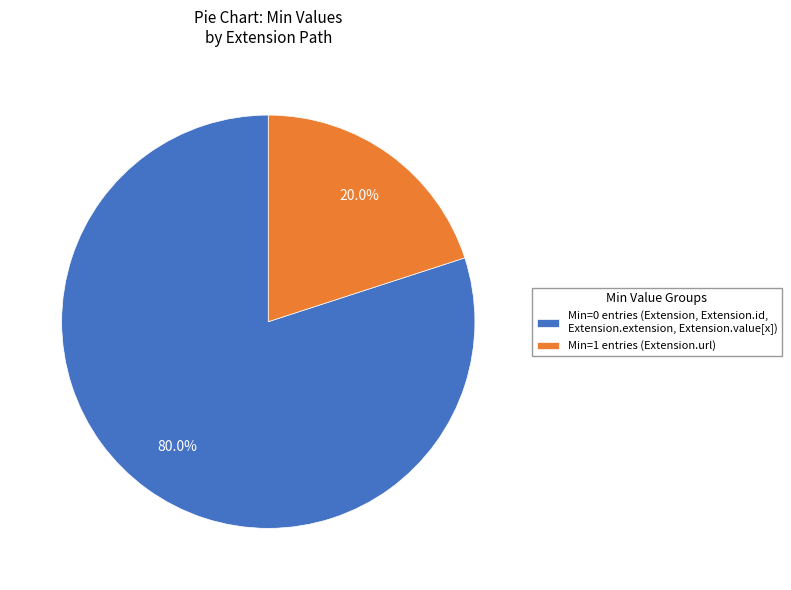

What is the smallest slice in the pie chart?

Min=1 entries (Extension.url)